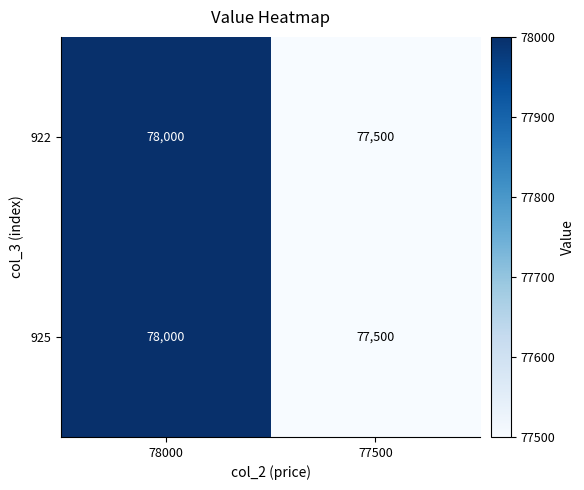

Is the value of 925 at 78000 greater than the value of 922 at 77500?

Yes